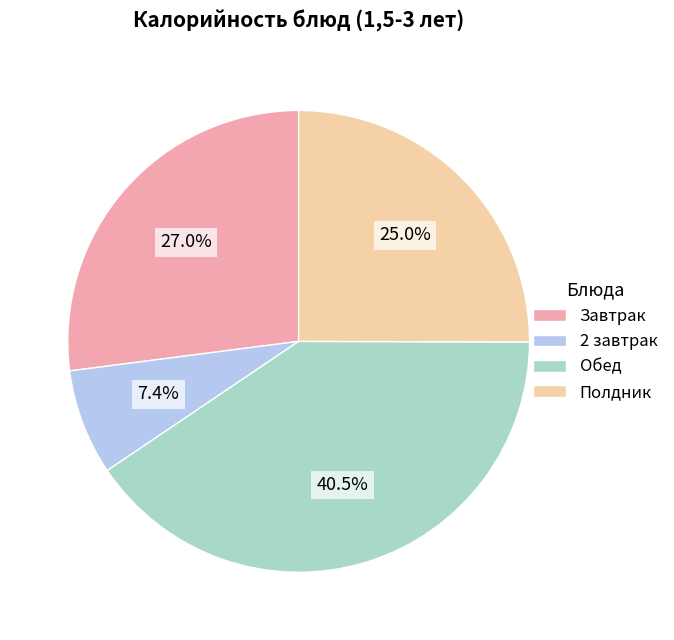

Is there any slice that represents more than half of the pie?

No